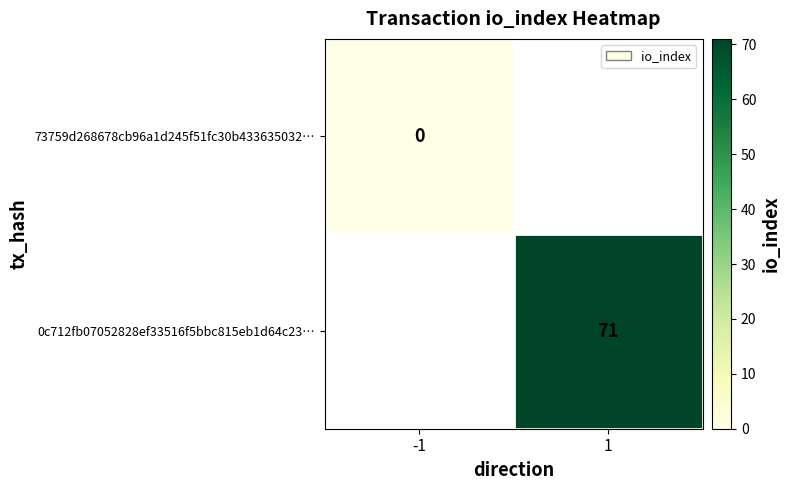

Rank the series at 1 from highest to lowest value.

73759d268678cb96a1d245f51fc30b433635032…, 0c712fb07052828ef33516f5bbc815eb1d64c23…